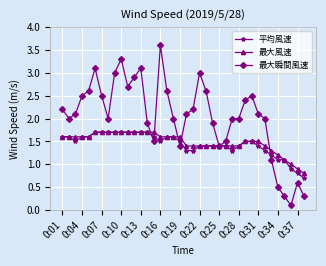

Which series has the widest spread of values?

最大瞬間風速